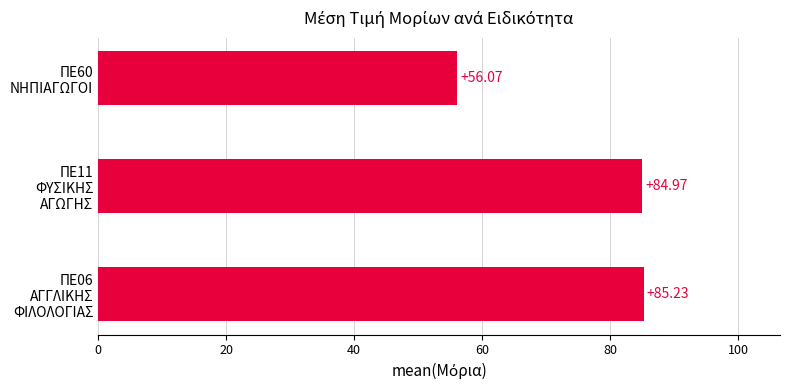

What is the sum of all values?

226.3